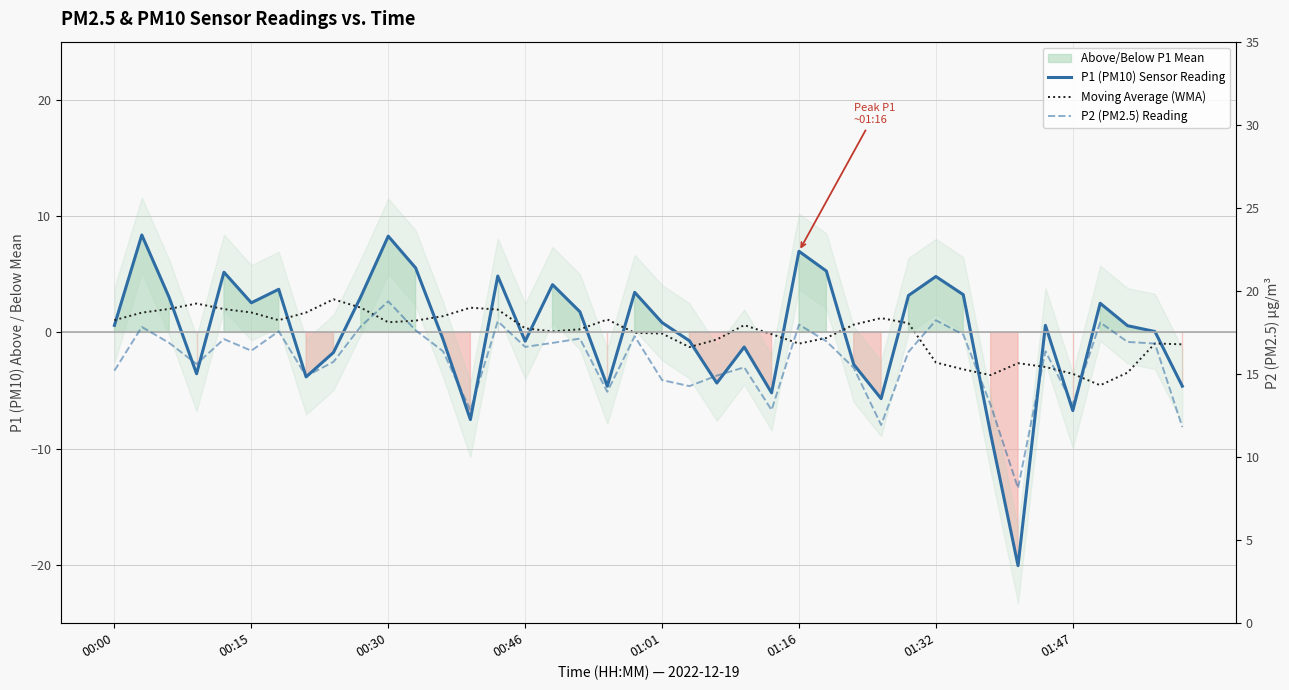

Reading right to left, list all the values displayed in this chart.

P1 (PM10) Sensor Reading: -4.6	0.1	0.6	2.5	-6.7	0.6	-20.1	-8.7	3.2	4.8	3.2	-5.7	-2.8	5.3	7.0	-5.2	-1.3	-4.4	-0.7	0.8	3.4	-4.6	1.8	4.1	-0.8	4.8	-7.5	-0.6	5.5	8.3	3.1	-1.7	-3.8	3.7	2.5	5.2	-3.6	3.0	8.4	0.6
Moving Average (WMA): -1.0	-0.9	-3.5	-4.5	-3.6	-3.0	-2.6	-3.7	-3.2	-2.6	0.8	1.2	0.7	-0.5	-1.0	-0.1	0.6	-0.6	-1.3	-0.1	-0.0	1.1	0.3	0.1	0.4	2.0	2.1	1.4	1.0	0.9	2.1	2.8	1.7	1.1	1.7	2.0	2.5	2.0	1.7	1.1
P2 (PM2.5) Reading: 11.8	16.8	16.9	18.1	13.2	16.4	8.1	13.1	17.4	18.2	16.3	11.9	15.4	17.0	18.0	12.8	15.4	14.9	14.3	14.6	17.3	13.9	17.1	16.9	16.6	18.2	12.8	16.4	17.6	19.4	17.9	15.7	14.9	17.6	16.4	17.1	15.6	16.9	17.8	15.2